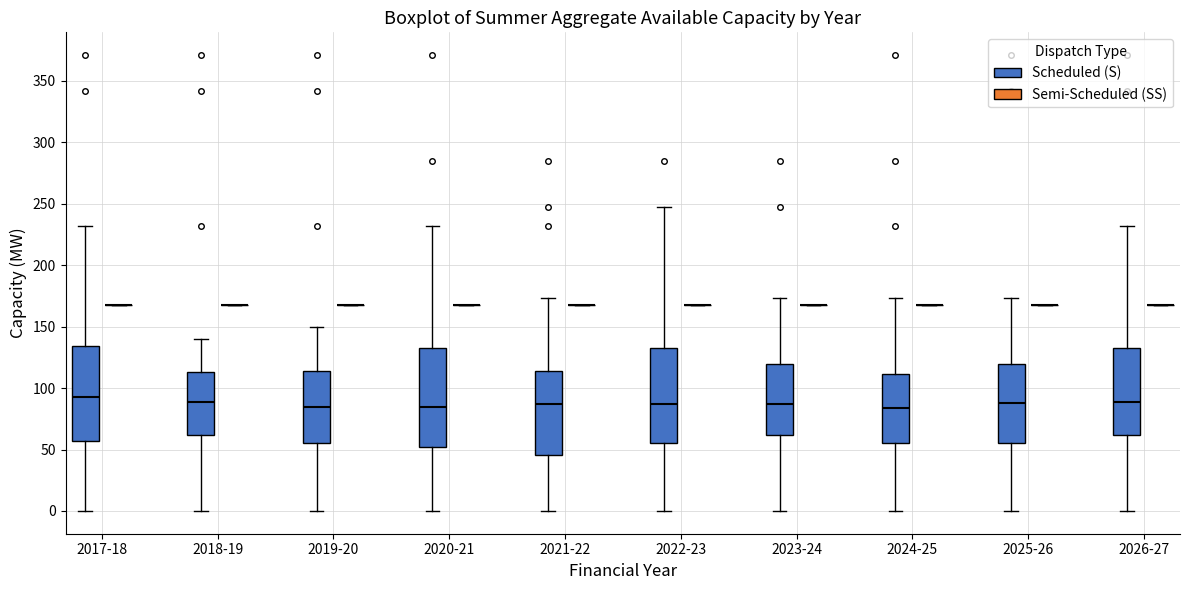

Reading left to right, read every box against the y-axis: the position of its median line, the range the box covers, and the ends of its whiskers. The values are not printed on the chart, so give them approximately, as read against the axis.

2017-18 (Scheduled (S)): median 95, box 55 to 135, whiskers 0 to 230
2017-18 (Semi-Scheduled (SS)): box collapsed to a line at 170, whiskers 170 to 170
2018-19 (Scheduled (S)): median 90, box 60 to 115, whiskers 0 to 140
2018-19 (Semi-Scheduled (SS)): box collapsed to a line at 170, whiskers 170 to 170
2019-20 (Scheduled (S)): median 85, box 55 to 115, whiskers 0 to 150
2019-20 (Semi-Scheduled (SS)): box collapsed to a line at 170, whiskers 170 to 170
2020-21 (Scheduled (S)): median 85, box 50 to 135, whiskers 0 to 230
2020-21 (Semi-Scheduled (SS)): box collapsed to a line at 170, whiskers 170 to 170
2021-22 (Scheduled (S)): median 85, box 45 to 115, whiskers 0 to 175
2021-22 (Semi-Scheduled (SS)): box collapsed to a line at 170, whiskers 170 to 170
2022-23 (Scheduled (S)): median 85, box 55 to 135, whiskers 0 to 245
2022-23 (Semi-Scheduled (SS)): box collapsed to a line at 170, whiskers 170 to 170
2023-24 (Scheduled (S)): median 85, box 60 to 120, whiskers 0 to 175
2023-24 (Semi-Scheduled (SS)): box collapsed to a line at 170, whiskers 170 to 170
2024-25 (Scheduled (S)): median 85, box 55 to 110, whiskers 0 to 175
2024-25 (Semi-Scheduled (SS)): box collapsed to a line at 170, whiskers 170 to 170
2025-26 (Scheduled (S)): median 90, box 55 to 120, whiskers 0 to 175
2025-26 (Semi-Scheduled (SS)): box collapsed to a line at 170, whiskers 170 to 170
2026-27 (Scheduled (S)): median 90, box 60 to 135, whiskers 0 to 230
2026-27 (Semi-Scheduled (SS)): box collapsed to a line at 170, whiskers 170 to 170